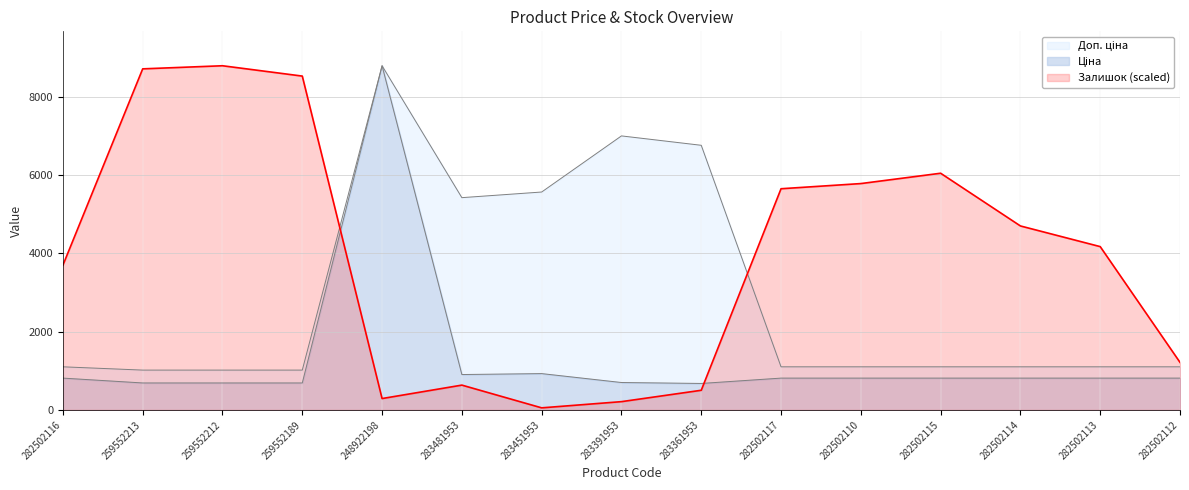

True or false: Ціна and Доп. ціна intersect in this chart.

False